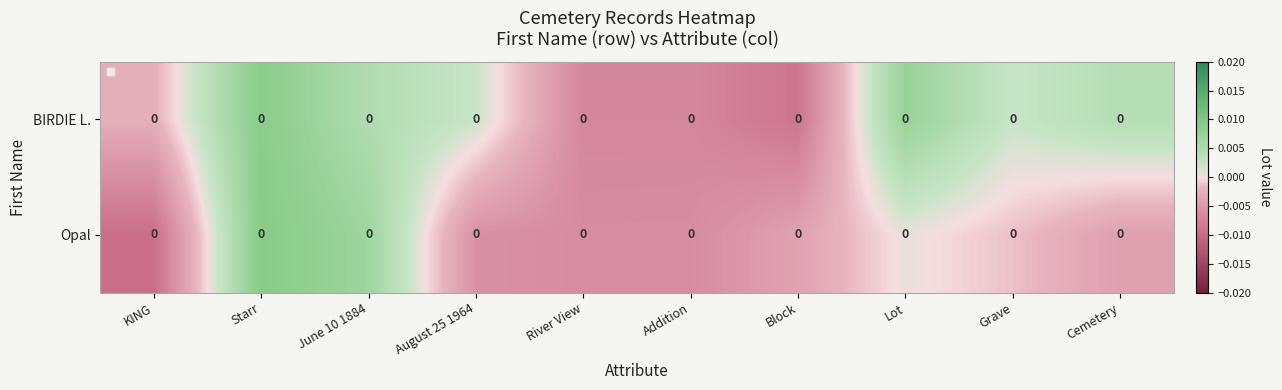

How many positive values does the Opal series have?

3